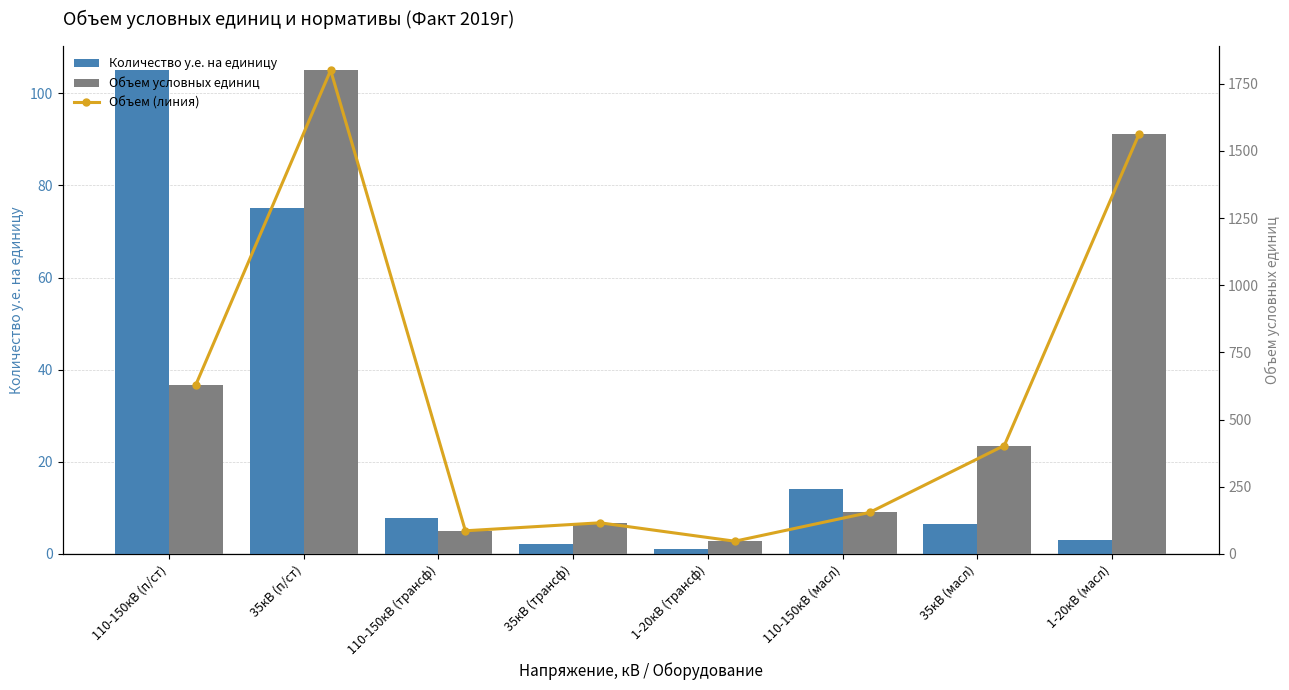

What is the label of the 4th bar from the right?

1-20кВ (трансф)